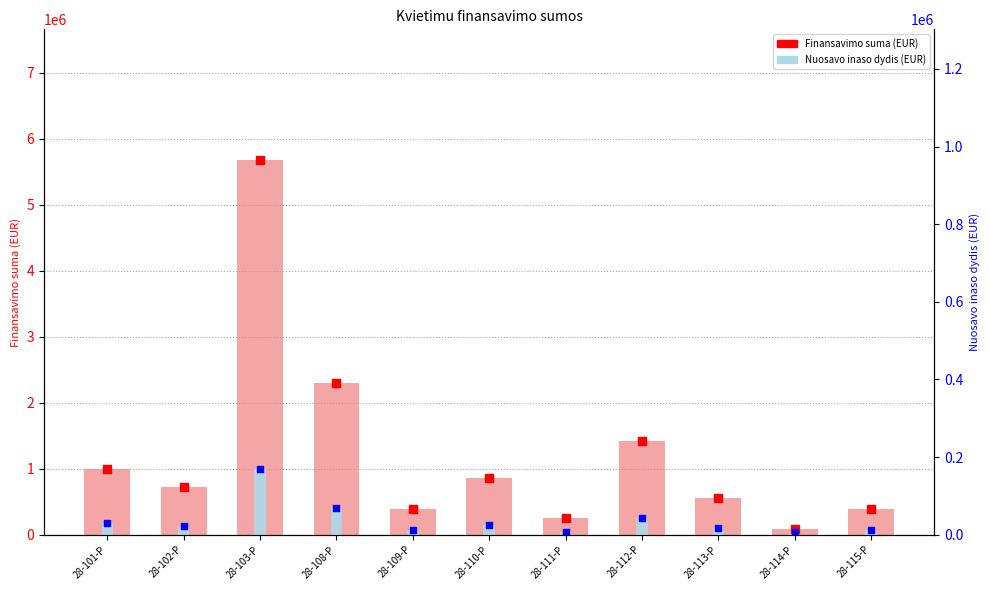

At which category is the sum across all series the highest?

28-103-P